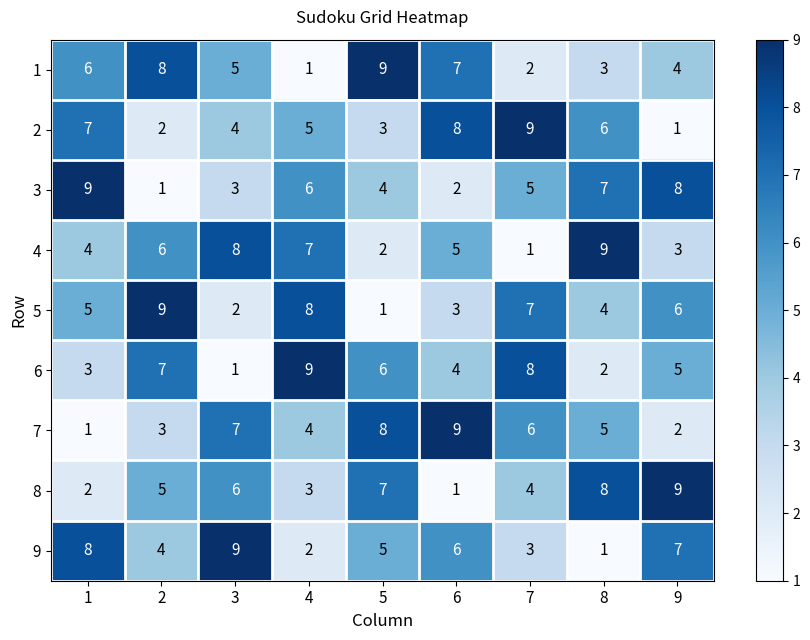

What is the spread (max minus min) of values at 6?

8